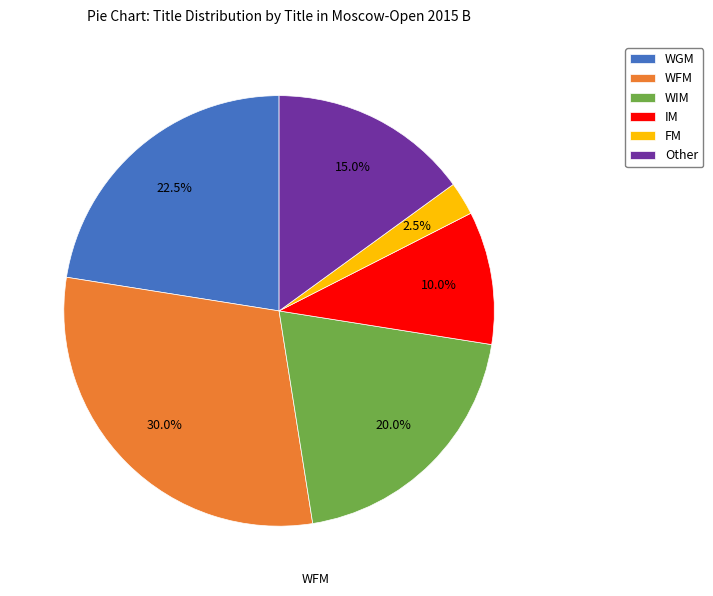

Does WGM represent more than half of the total?

No